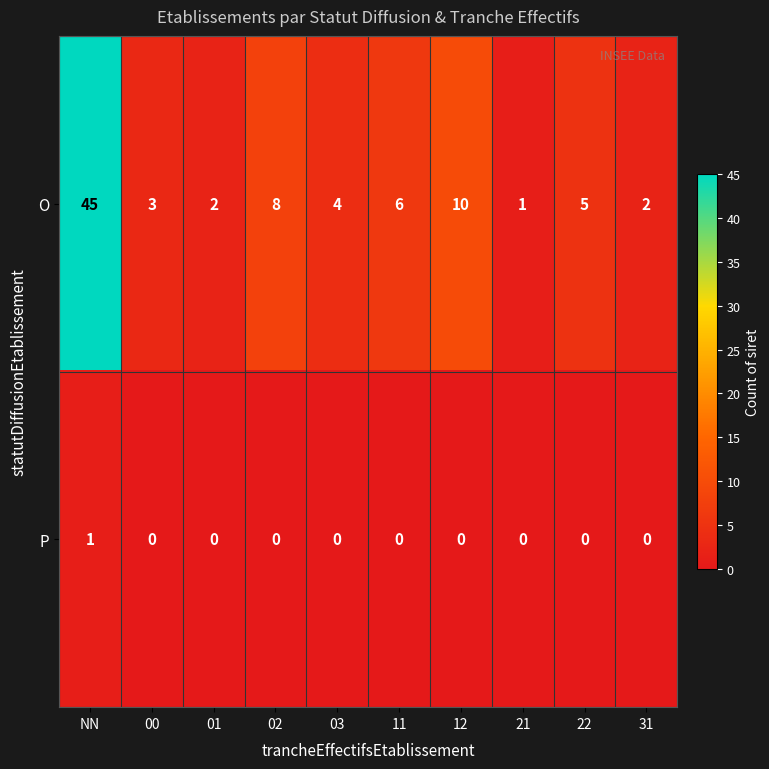

Is it true that O equals 10 at 12?

True